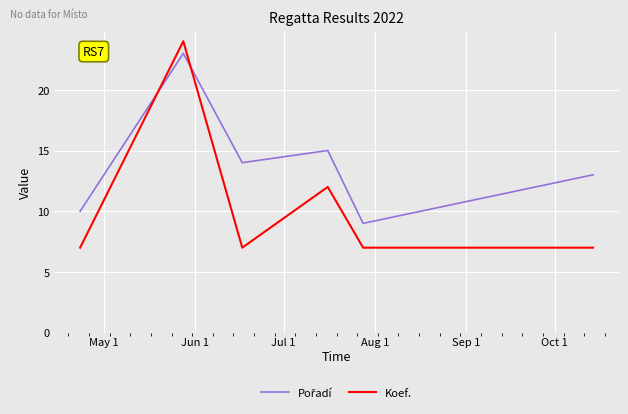

Which series has the widest spread of values?

Koef.